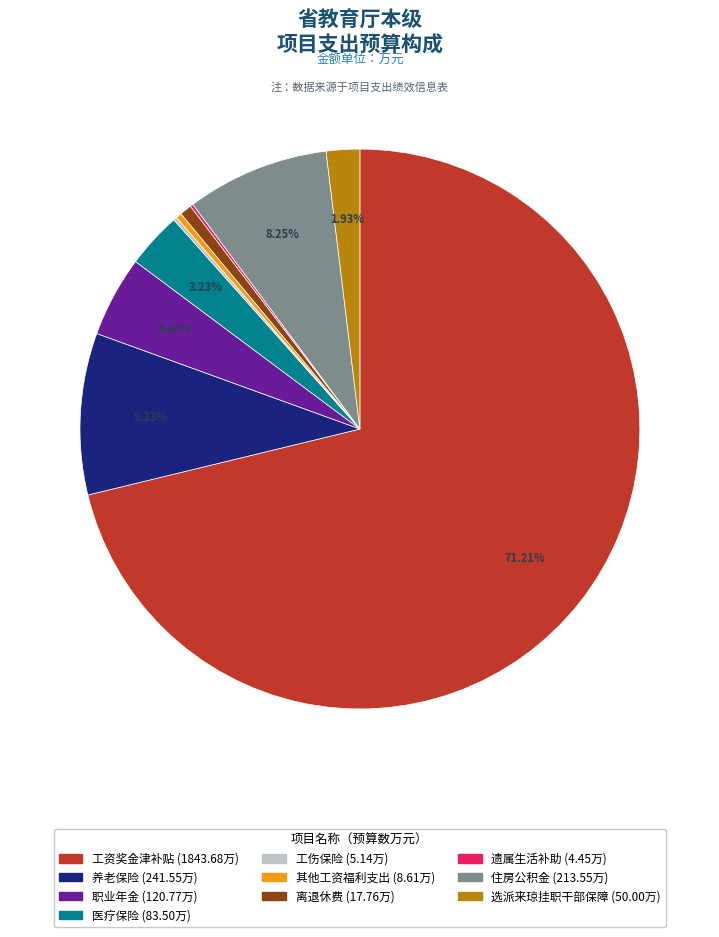

To the nearest percent, what is the combined percentage of 养老保险 and 离退休费?

10%